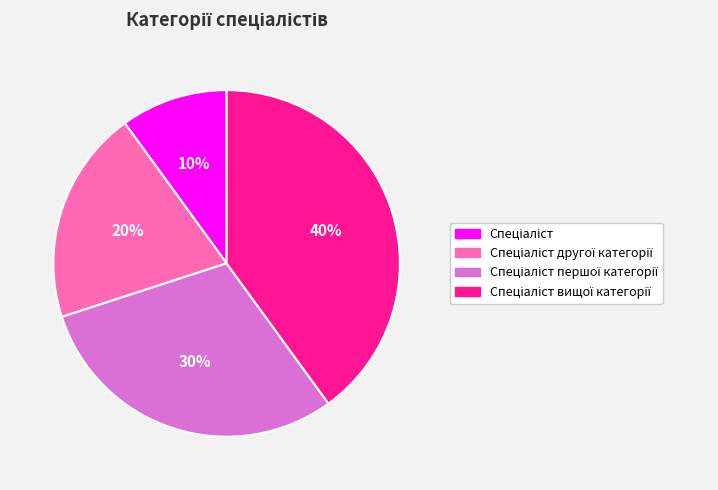

To the nearest percent, what is the difference between the largest and smallest slice percentages?

30%